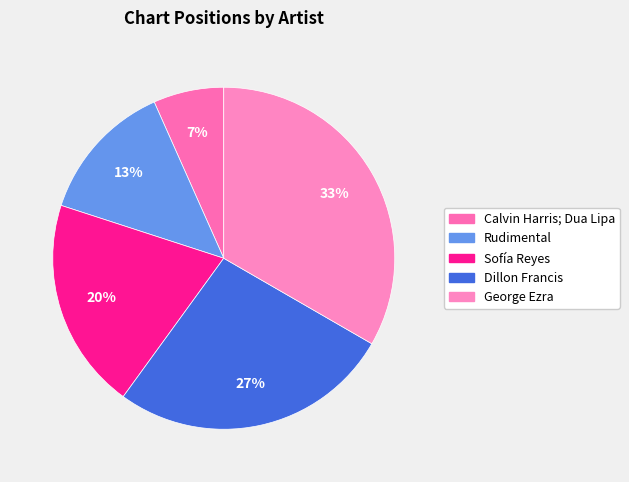

What is the largest slice in the pie chart?

George Ezra